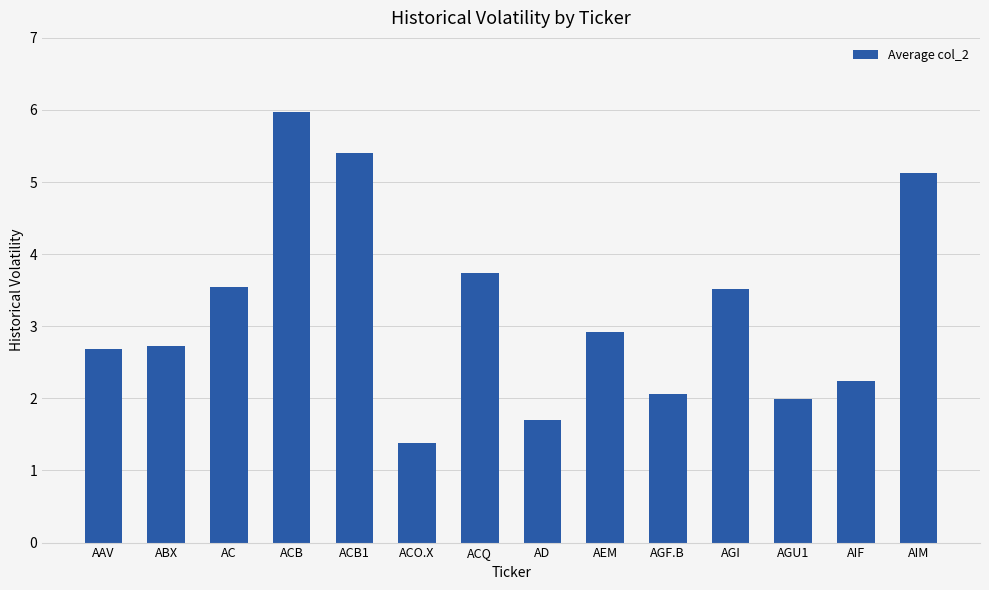

Between ACQ and AGU1, which is larger?

ACQ